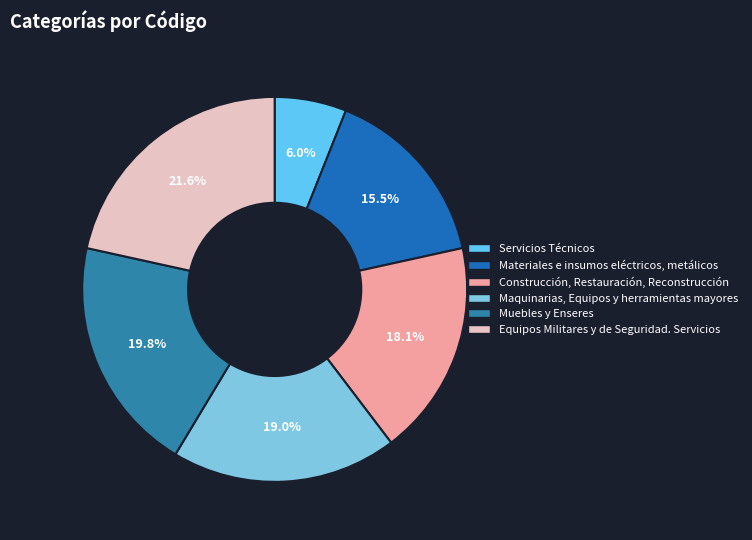

To the nearest percent, what percentage of the pie is Equipos Militares y de Seguridad. Servicios?

22%